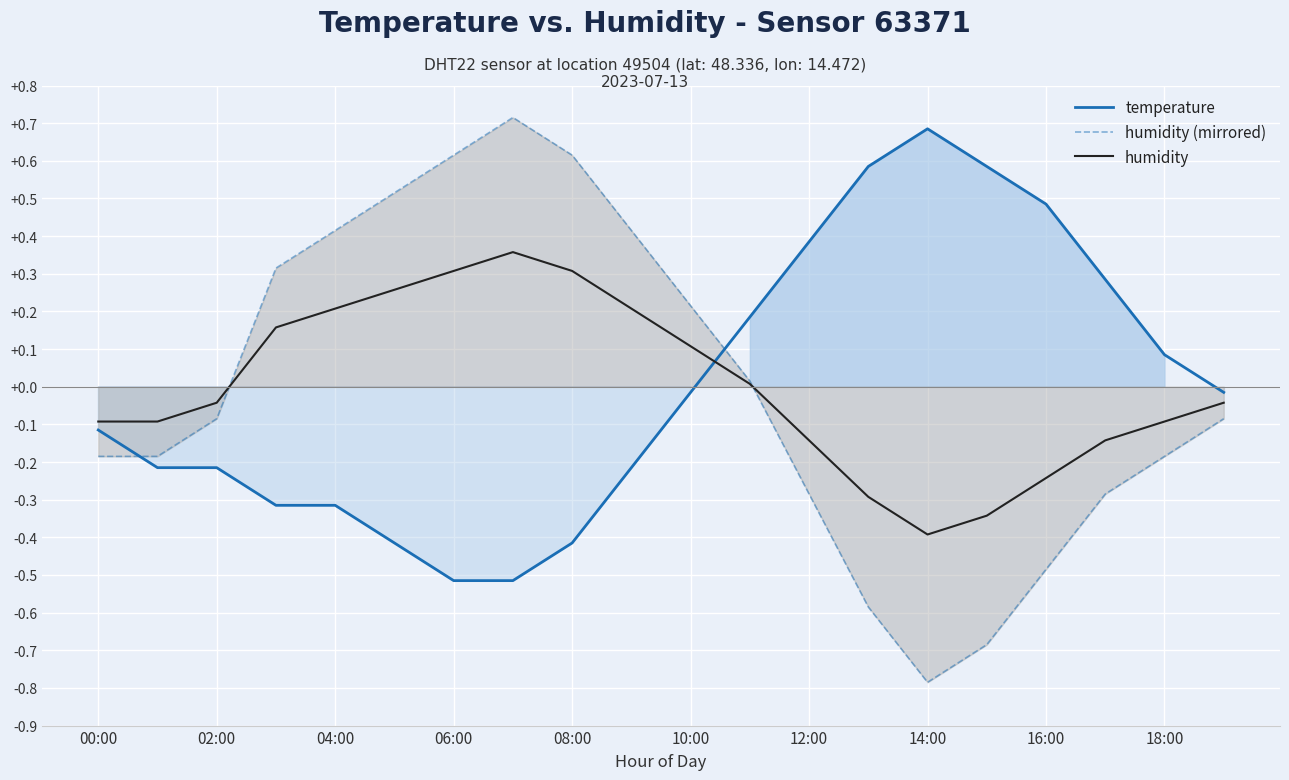

What is the maximum value shown in the chart?

0.7